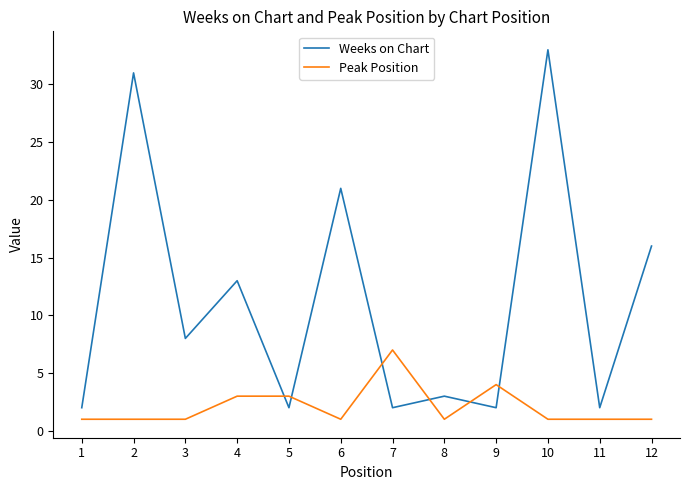

Rank the series by their maximum value, from lowest to highest.

Peak Position, Weeks on Chart